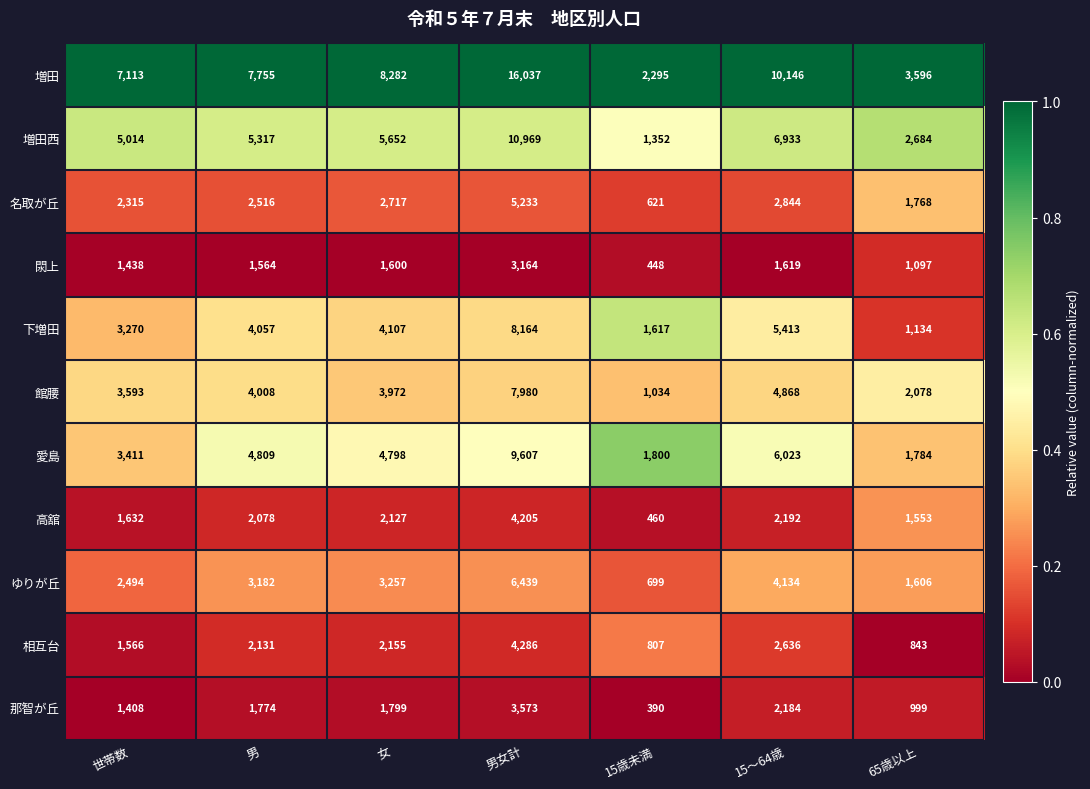

What is the greatest value displayed?

16037